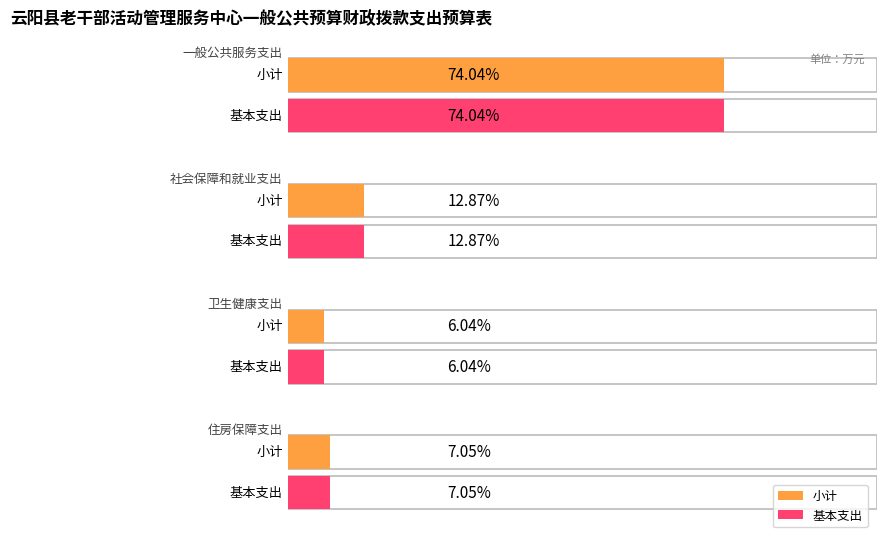

Between 住房保障支出 and 一般公共服务支出, which is larger?

一般公共服务支出